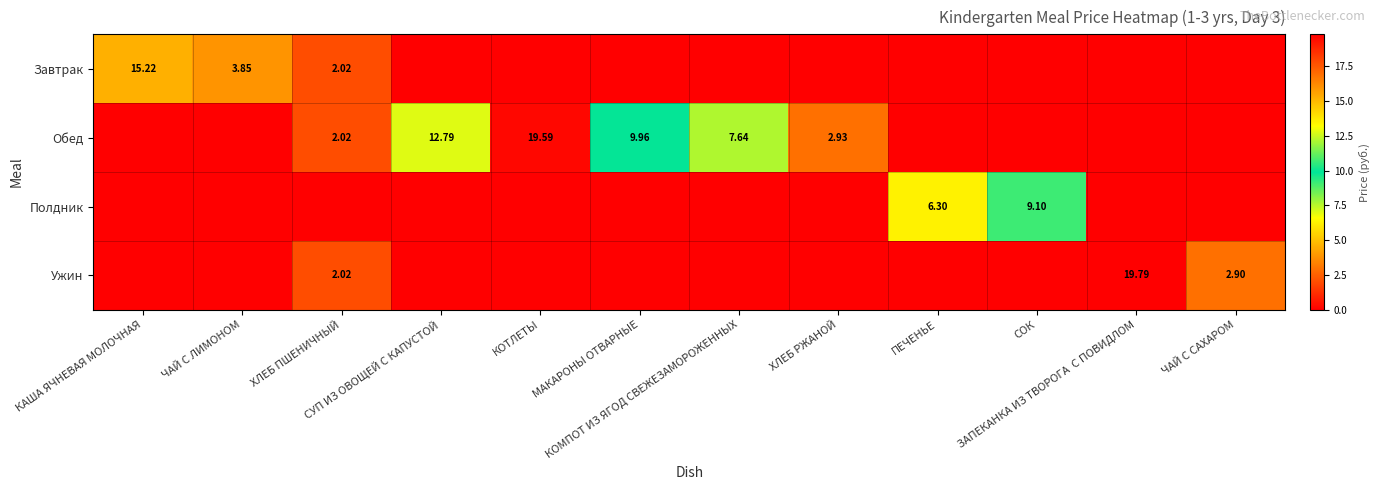

Rank the series at ЧАЙ С ЛИМОНОМ from highest to lowest value.

Завтрак, Обед, Полдник, Ужин